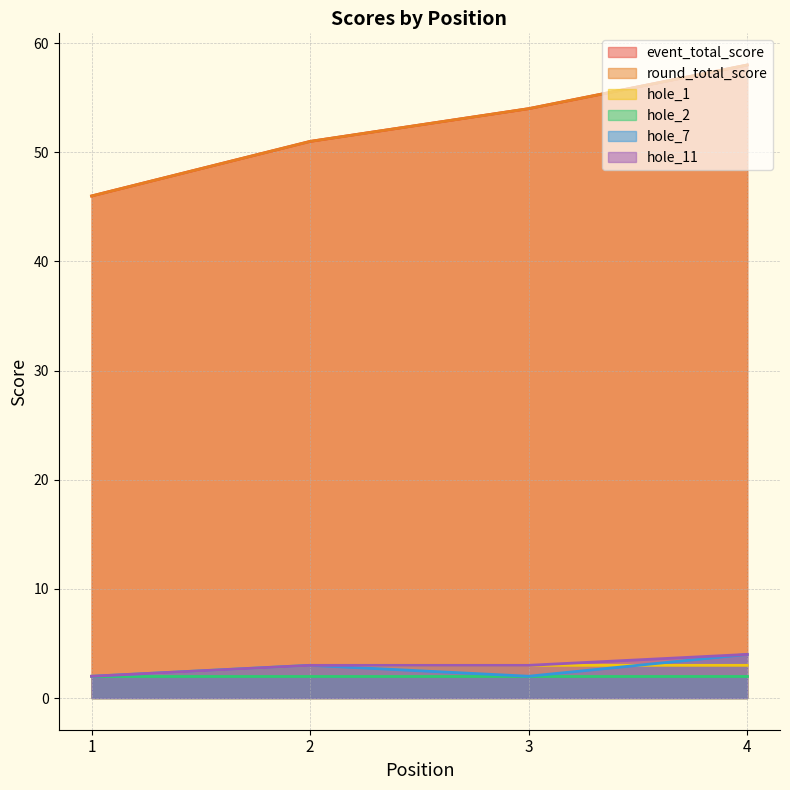

Rank the categories by round_total_score value from highest to lowest.

4, 3, 2, 1